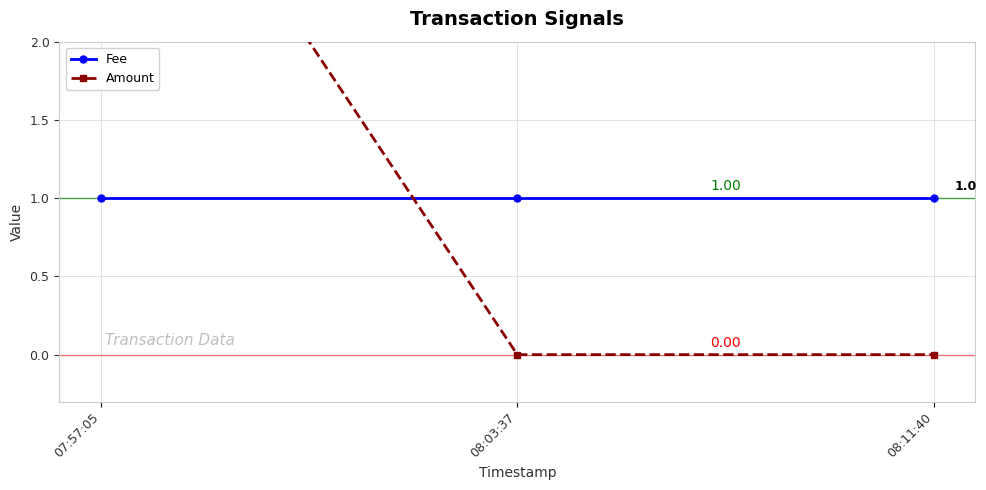

Which label corresponds to the smallest value in the chart?

08:03:37